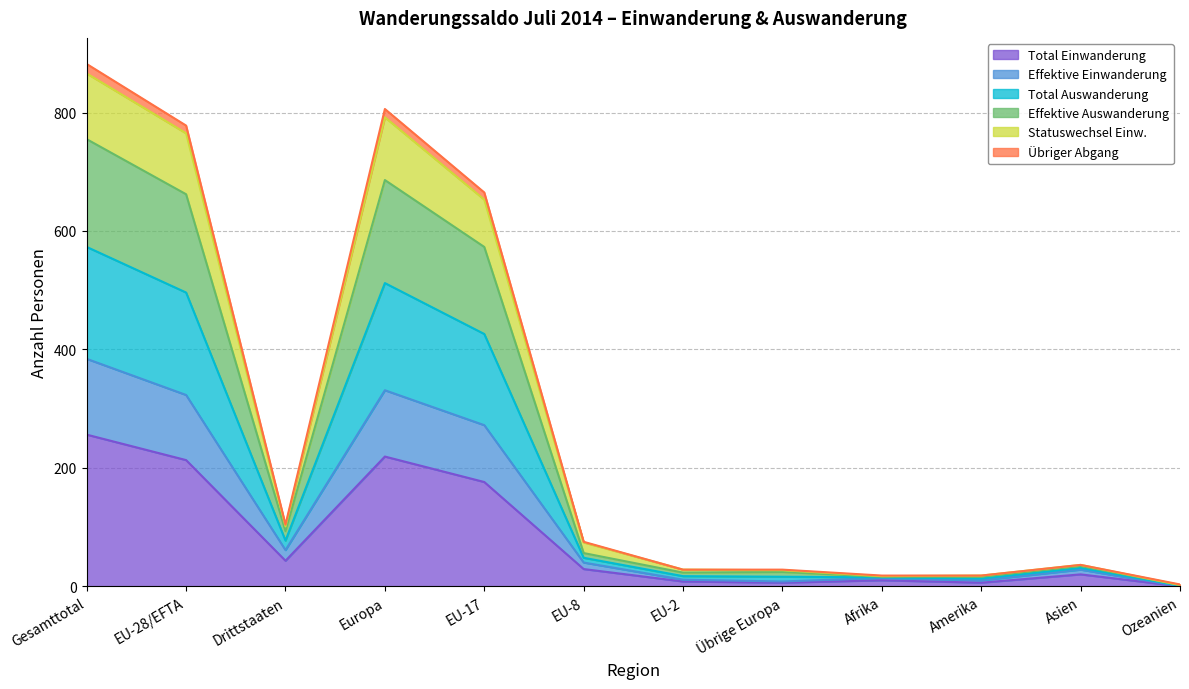

True or false: Übriger Abgang has more than 0 interior local peaks.

True